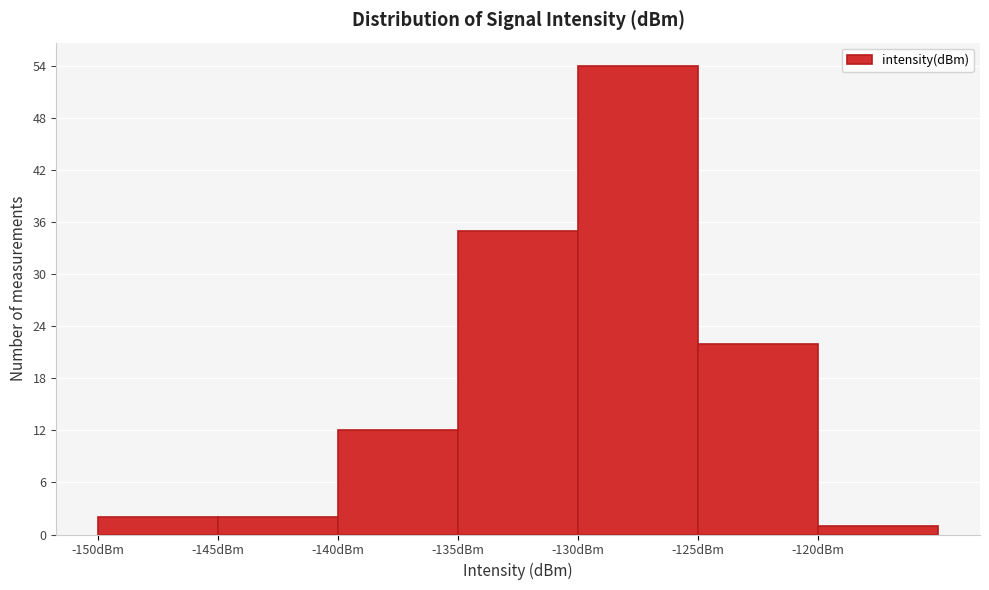

Which range on the x-axis has the tallest bar?

-130 to -125